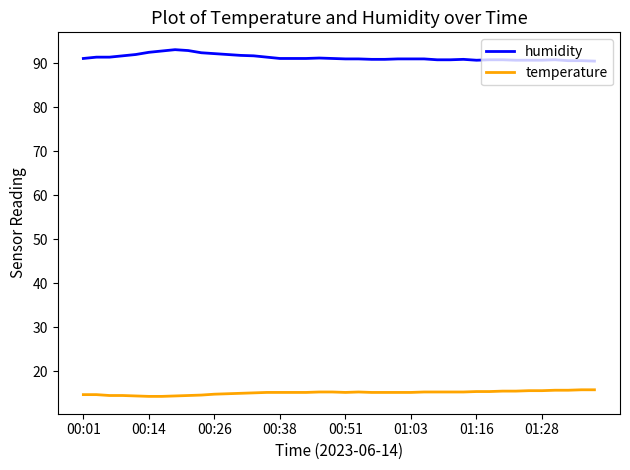

True or false: humidity and temperature cross at least once.

False